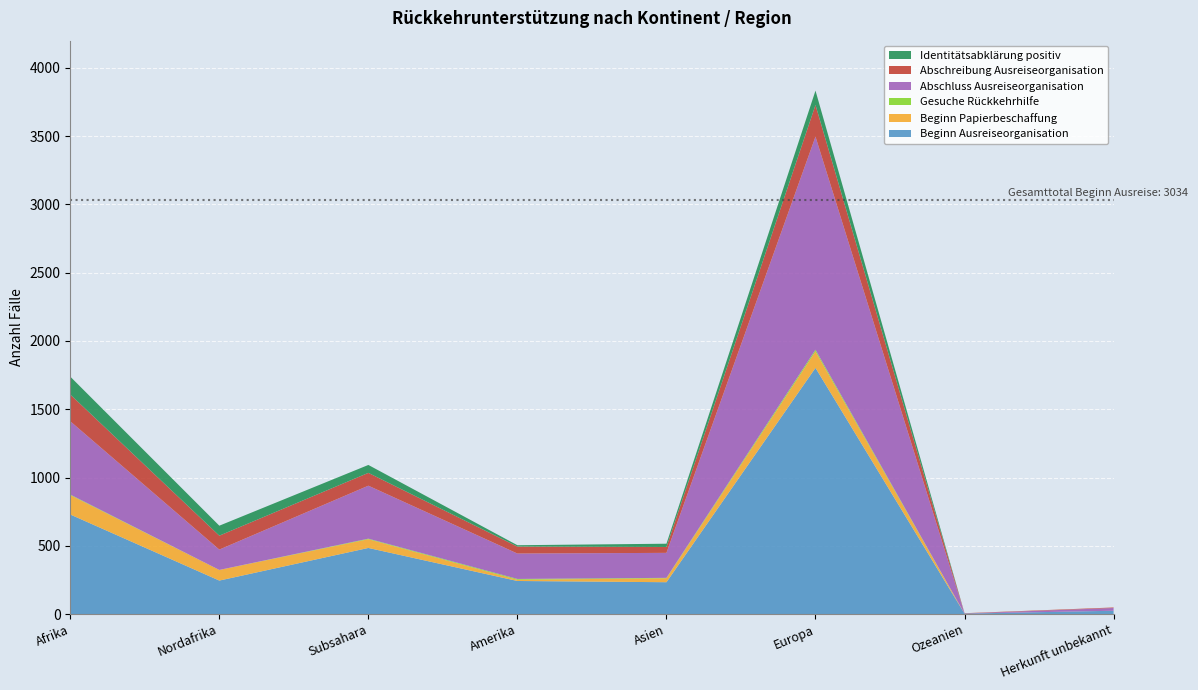

Reading left to right, list all the values displayed in this chart.

Beginn Ausreiseorganisation: Afrika=729	Nordafrika=245	Subsahara=484	Amerika=242	Asien=233	Europa=1803	Ozeanien=3	Herkunft unbekannt=24
Beginn Papierbeschaffung: Afrika=142	Nordafrika=78	Subsahara=64	Amerika=9	Asien=29	Europa=121	Ozeanien=0	Herkunft unbekannt=0
Gesuche Rückkehrhilfe: Afrika=4	Nordafrika=0	Subsahara=4	Amerika=6	Asien=3	Europa=12	Ozeanien=0	Herkunft unbekannt=0
Abschluss Ausreiseorganisation: Afrika=537	Nordafrika=149	Subsahara=388	Amerika=186	Asien=183	Europa=1561	Ozeanien=1	Herkunft unbekannt=20
Abschreibung Ausreiseorganisation: Afrika=196	Nordafrika=102	Subsahara=94	Amerika=51	Asien=43	Europa=232	Ozeanien=2	Herkunft unbekannt=4
Identitätsabklärung positiv: Afrika=131	Nordafrika=73	Subsahara=58	Amerika=10	Asien=24	Europa=105	Ozeanien=0	Herkunft unbekannt=0